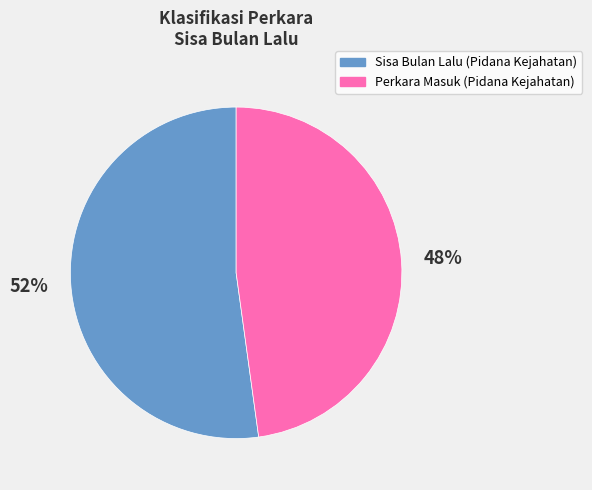

Does any single category account for the majority?

Yes